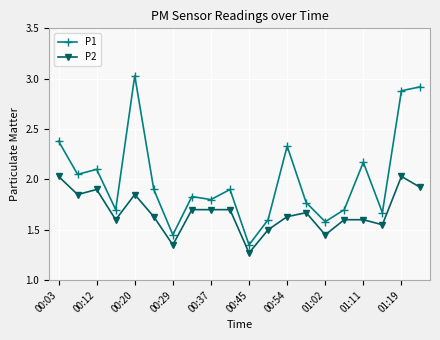

True or false: P2 has more than 2 interior local peaks.

True